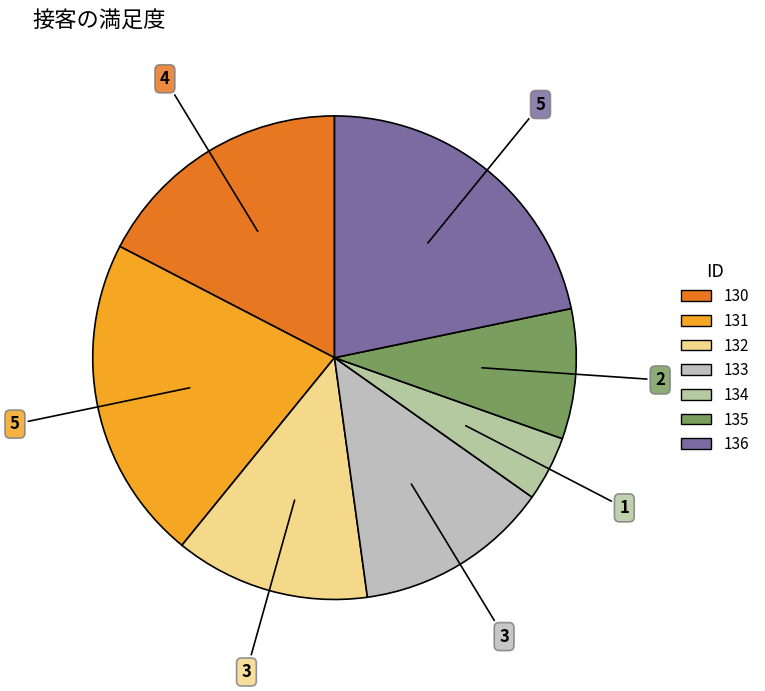

Count the number of slices in the pie.

7